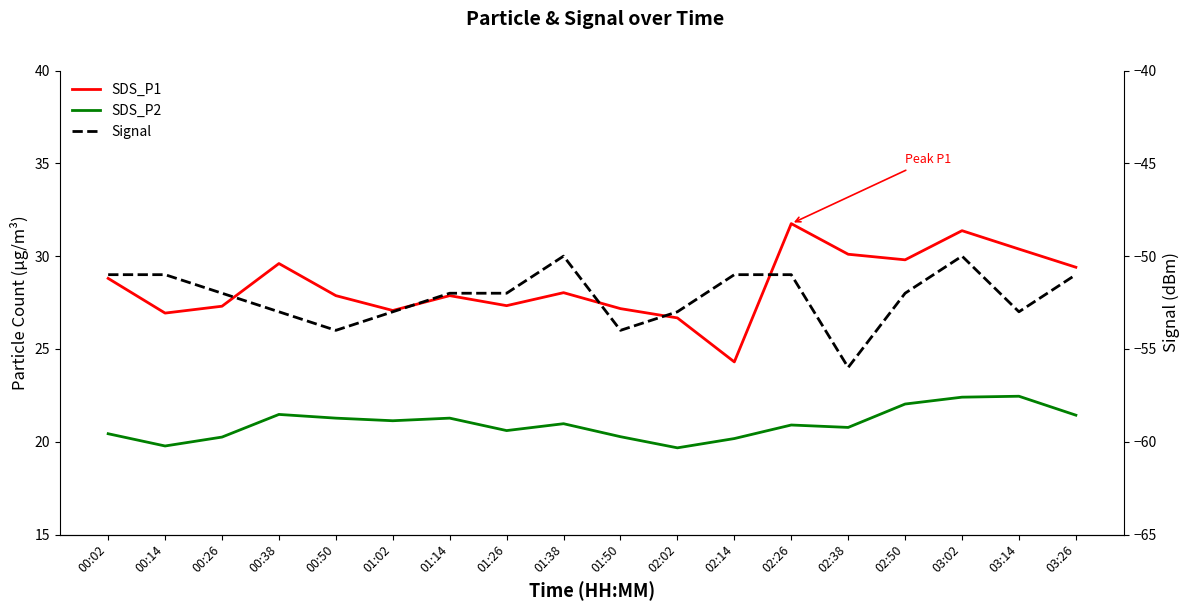

What are all the series names shown in the legend?

SDS_P1, SDS_P2, Signal